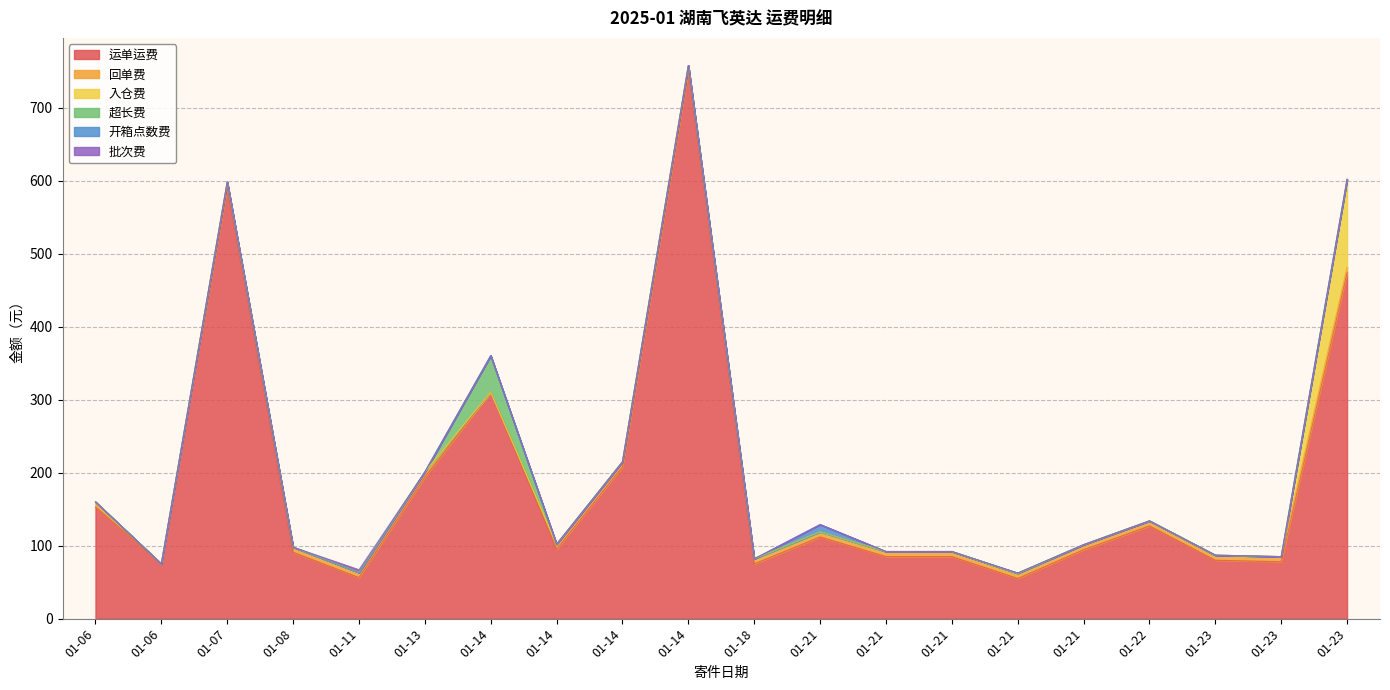

Reading left to right, transcribe all the data shown in this chart.

运单运费: 01-06=153.0	01-06=75.0	01-07=591.5	01-08=91.0	01-11=56.2	01-13=194.1	01-14=310.5	01-14=95.0	01-14=208.0	01-14=751.1	01-18=75.0	01-21=112.0	01-21=85.0	01-21=85.0	01-21=55.0	01-21=94.4	01-22=127.0	01-23=80.0	01-23=78.0	01-23=474.8
回单费: 01-06=7.0	01-06=0.0	01-07=7.0	01-08=7.0	01-11=7.0	01-13=7.0	01-14=0.0	01-14=7.0	01-14=7.0	01-14=7.0	01-18=7.0	01-21=7.0	01-21=7.0	01-21=7.0	01-21=7.0	01-21=7.0	01-22=7.0	01-23=7.0	01-23=7.0	01-23=7.0
入仓费: 01-06=0.0	01-06=0.0	01-07=0.0	01-08=0.0	01-11=0.0	01-13=0.0	01-14=0.0	01-14=0.0	01-14=0.0	01-14=0.0	01-18=0.0	01-21=0.0	01-21=0.0	01-21=0.0	01-21=0.0	01-21=0.0	01-22=0.0	01-23=0.0	01-23=0.0	01-23=120.0
超长费: 01-06=0.0	01-06=0.0	01-07=0.0	01-08=0.0	01-11=0.0	01-13=0.0	01-14=50.0	01-14=0.0	01-14=0.0	01-14=0.0	01-18=0.0	01-21=0.0	01-21=0.0	01-21=0.0	01-21=0.0	01-21=0.0	01-22=0.0	01-23=0.0	01-23=0.0	01-23=0.0
开箱点数费: 01-06=0.0	01-06=0.0	01-07=0.0	01-08=0.0	01-11=0.0	01-13=0.0	01-14=0.0	01-14=0.0	01-14=0.0	01-14=0.0	01-18=0.0	01-21=10.0	01-21=0.0	01-21=0.0	01-21=0.5	01-21=0.0	01-22=0.0	01-23=0.0	01-23=0.0	01-23=0.5
批次费: 01-06=0.0	01-06=0.0	01-07=0.0	01-08=0.0	01-11=3.8	01-13=0.0	01-14=0.0	01-14=0.0	01-14=0.0	01-14=0.0	01-18=0.0	01-21=0.0	01-21=0.0	01-21=0.0	01-21=0.0	01-21=0.0	01-22=0.0	01-23=0.0	01-23=0.0	01-23=0.0